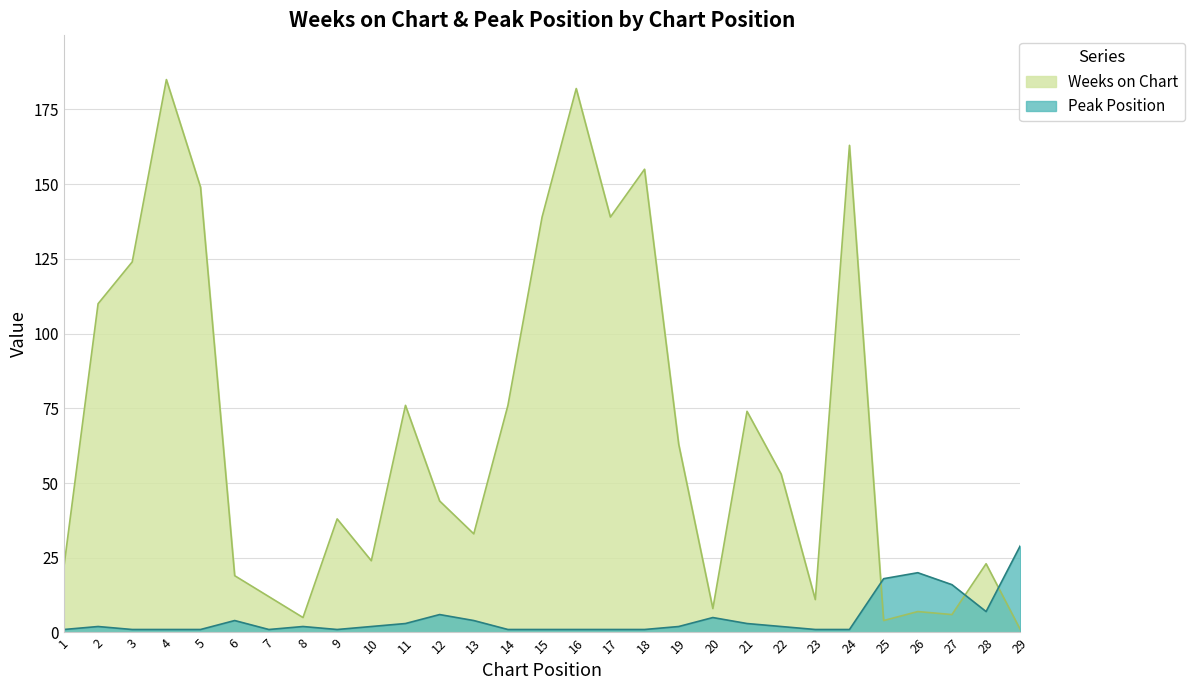

The Weeks on Chart series shows 74 at 21. True or false?

True